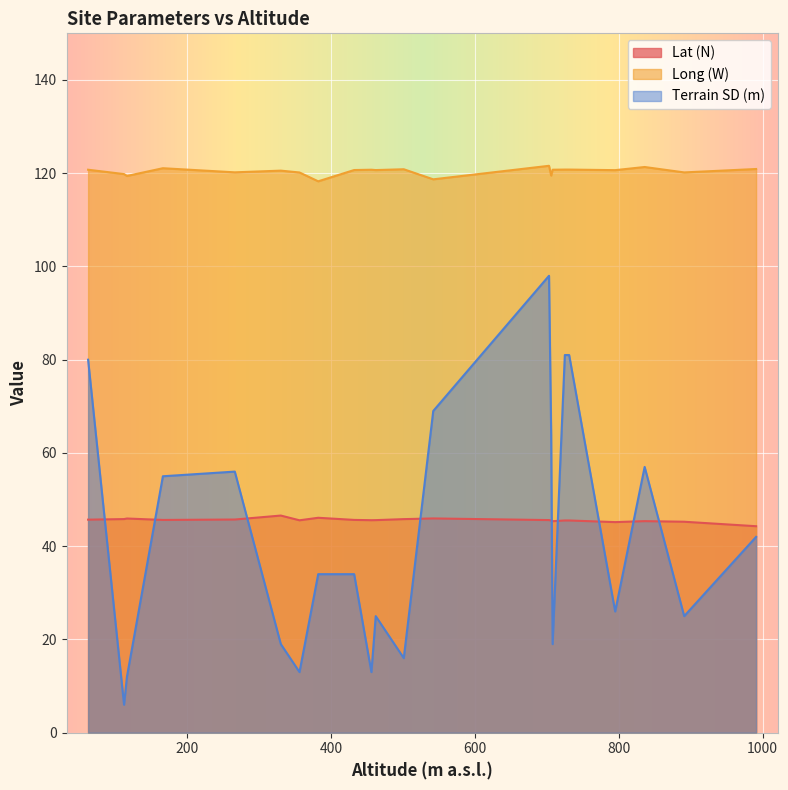

True or false: Long (W) and Lat (N) intersect in this chart.

False